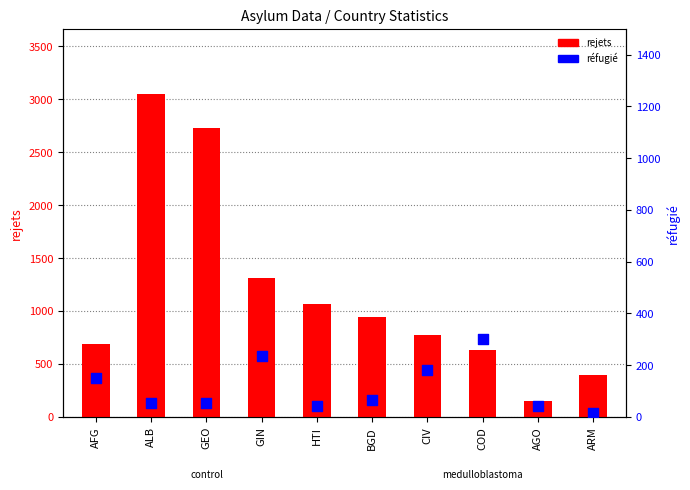

Which series has the widest spread of Y values?

rejets